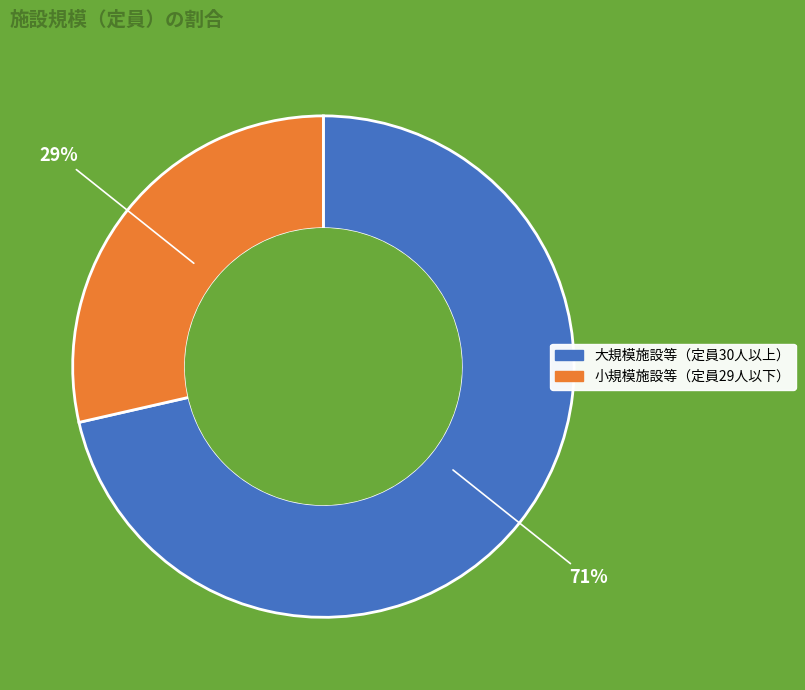

How many slices are in this pie chart?

2